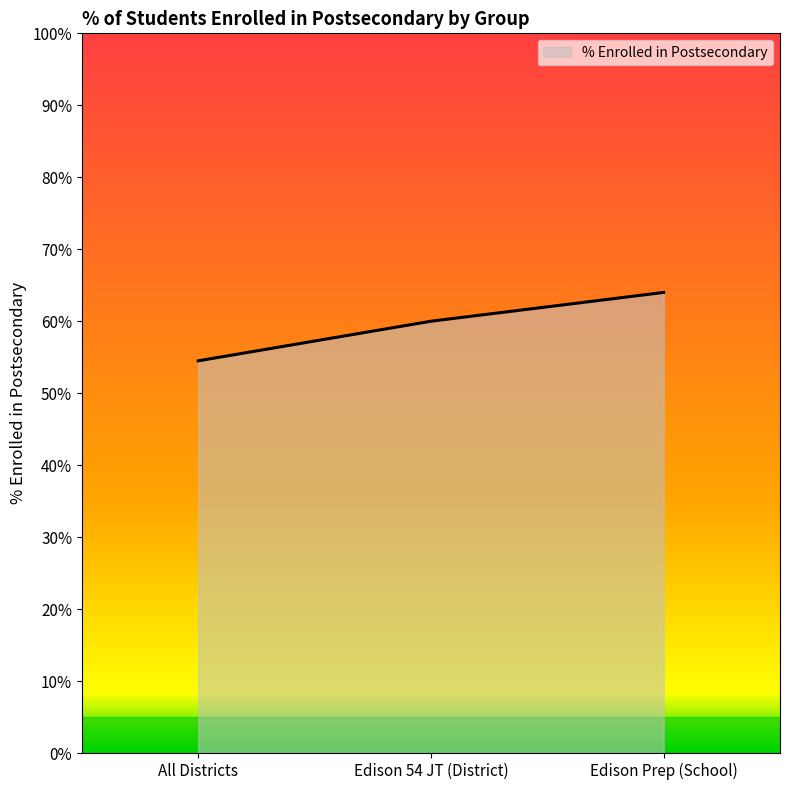

Where is the data nearest to the value 0?

All Districts